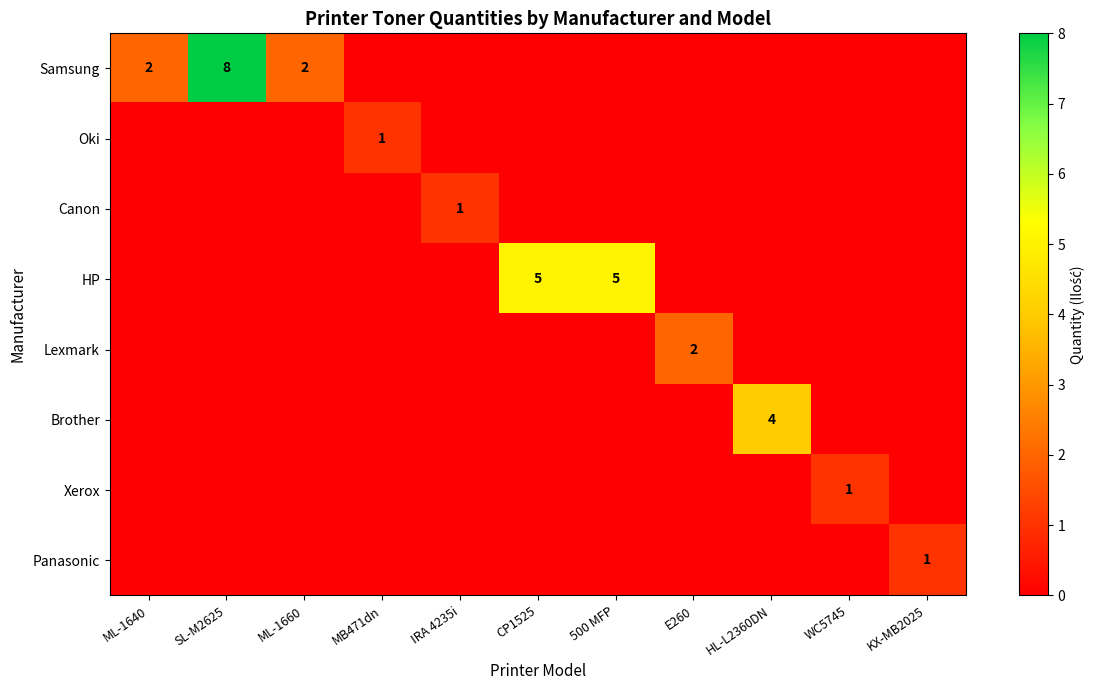

Which has a higher value, ML-1660 or E260?

ML-1660